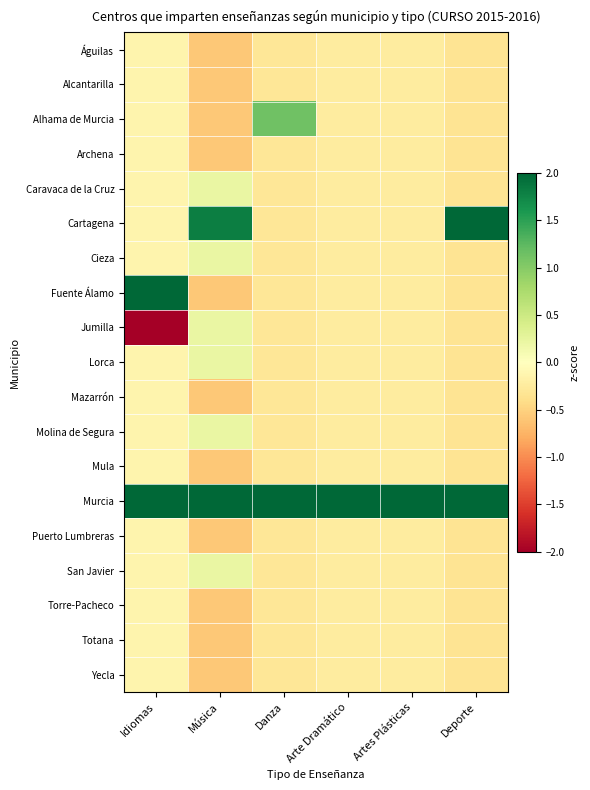

Which category has the highest value across all series?

Arte Dramático